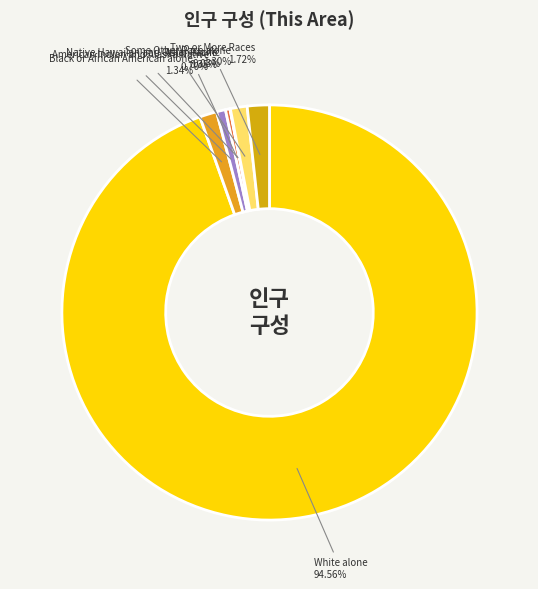

To the nearest percent, what is the difference between the Two or More Races and White alone slice percentages?

93%